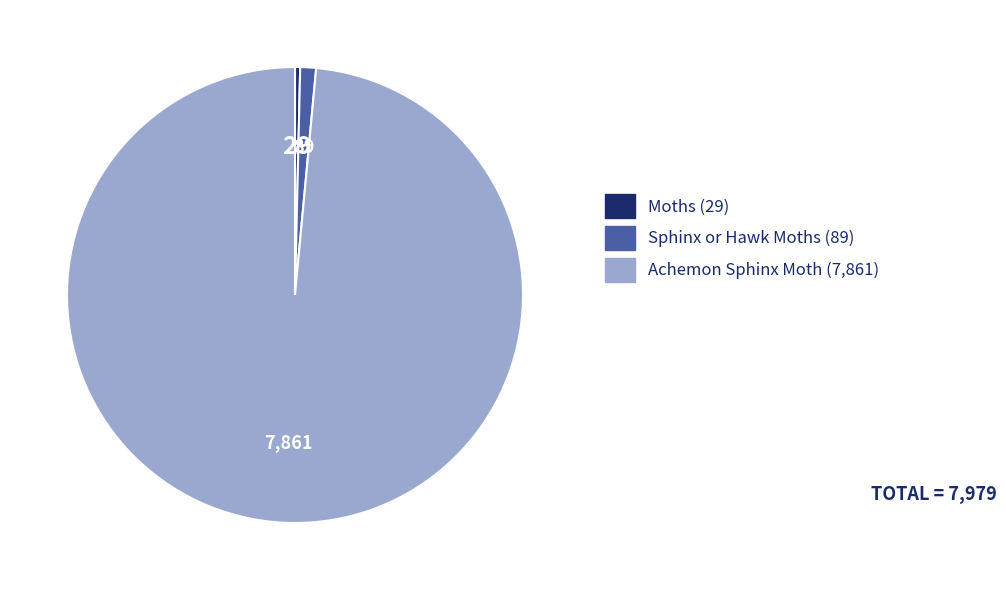

Is there any slice that represents more than half of the pie?

Yes